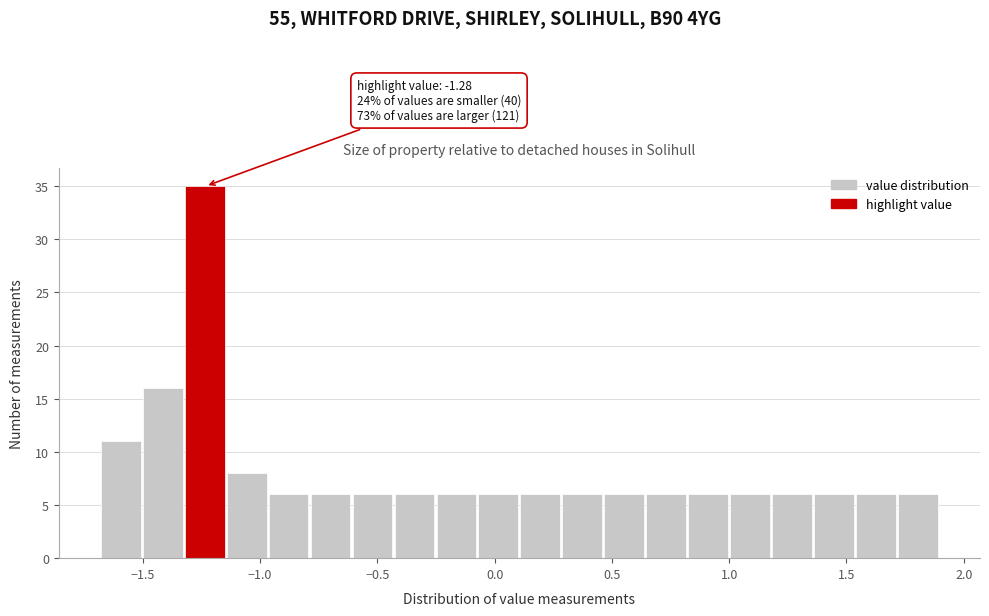

Around what value on the x-axis is the tallest bar? Give the approximate position of its centre, as read against the axis.

-1.25